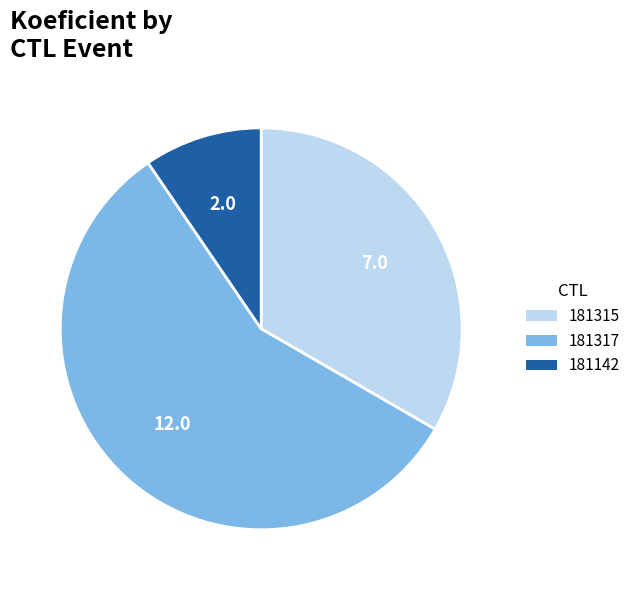

True or false: 181317 accounts for 46% of the total.

False